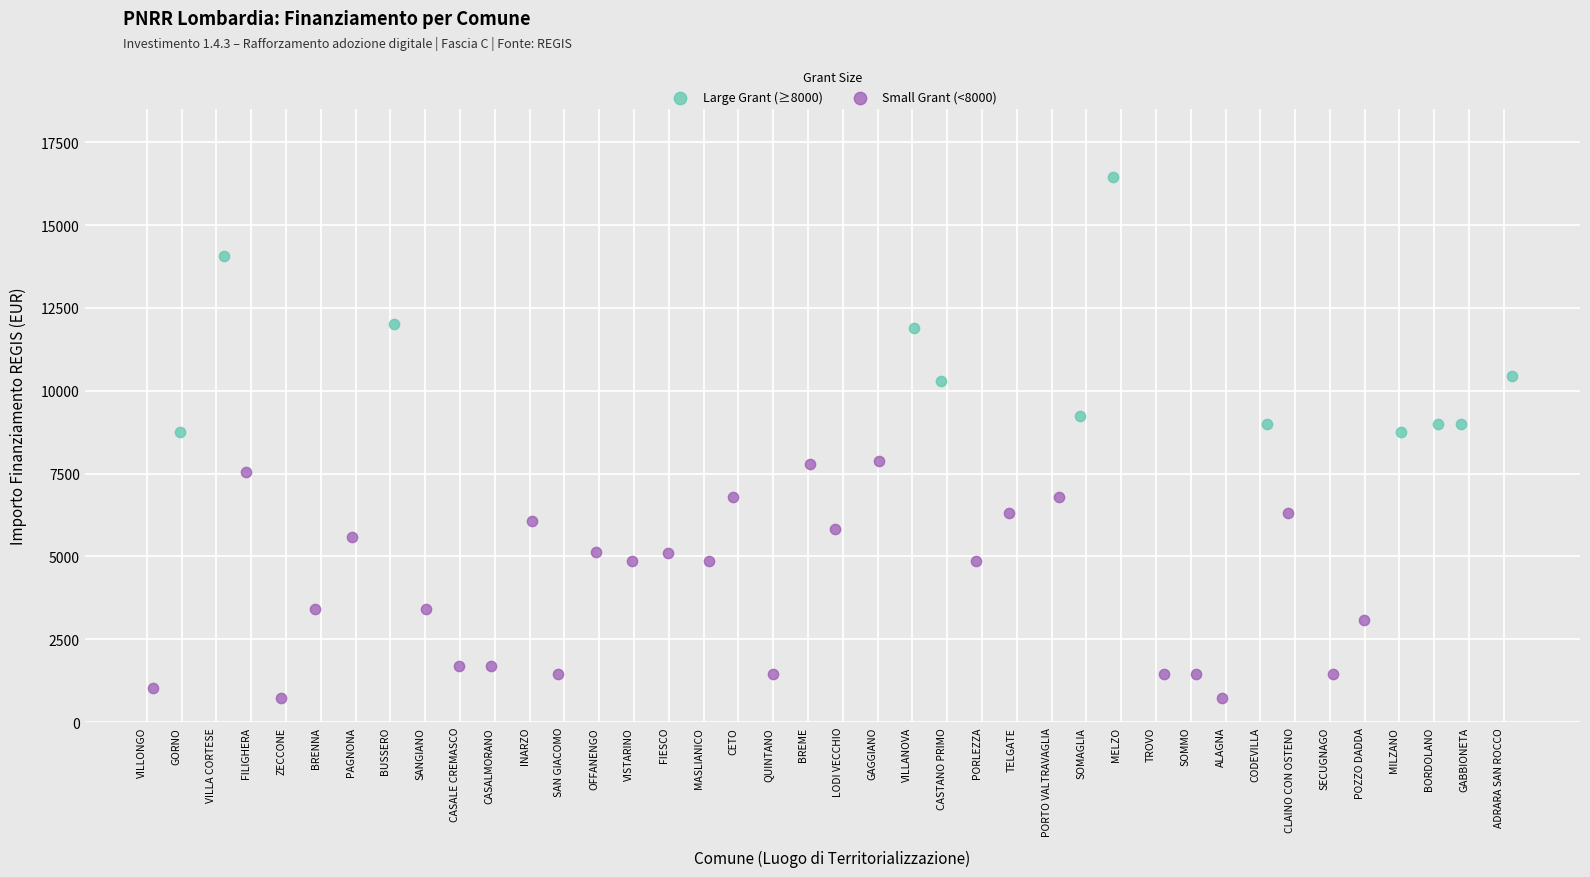

Which series reaches the maximum Y coordinate?

Large Grant (≥8000)